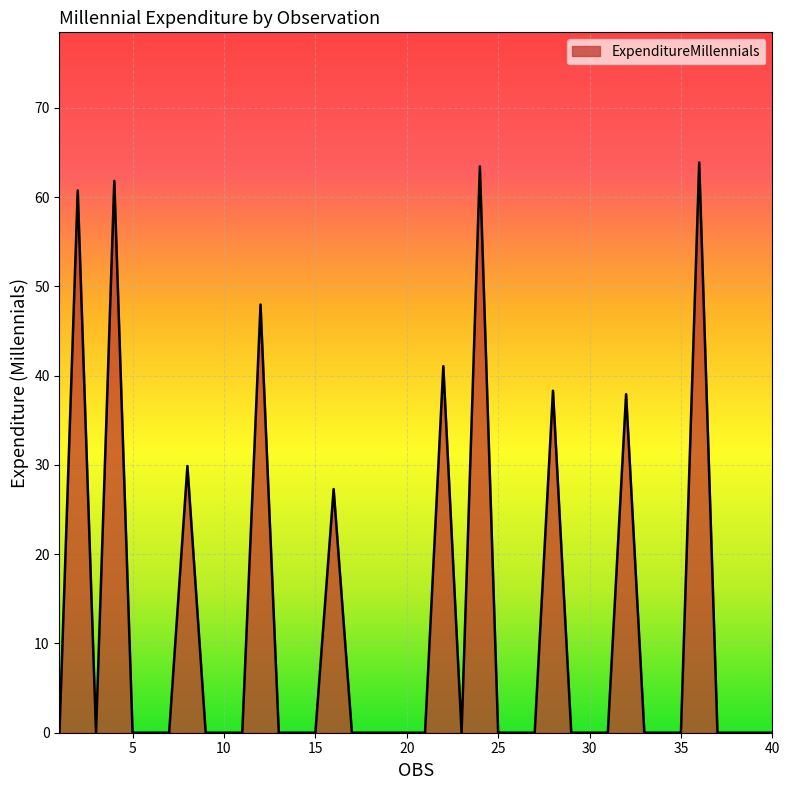

What is the maximum value shown in the chart?

63.9